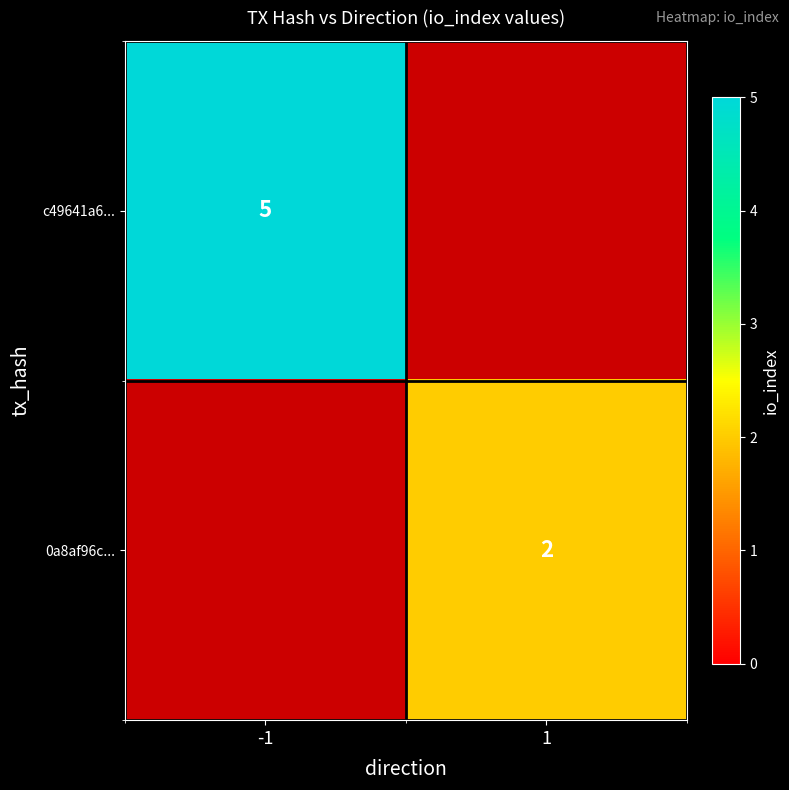

What is the spread (max minus min) of values at 1?

2